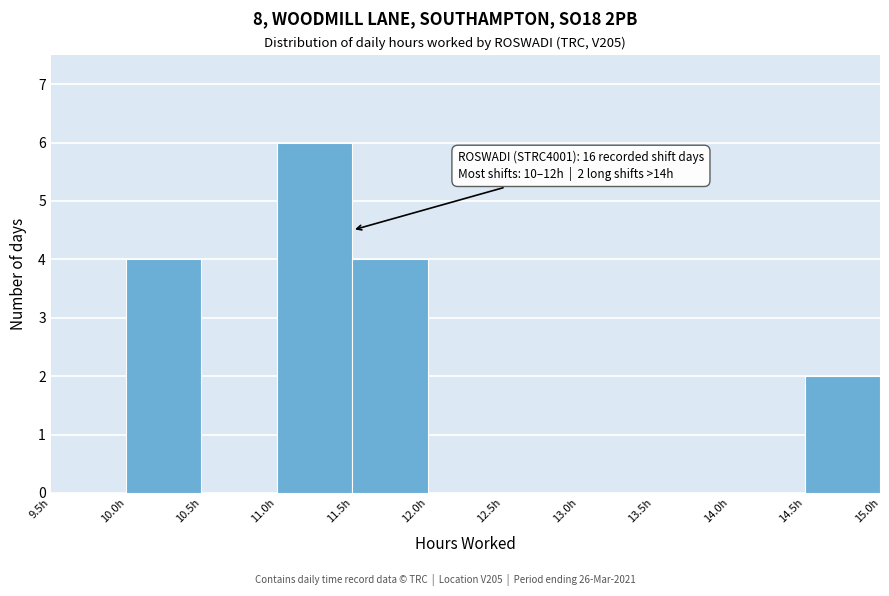

Which range on the x-axis has the tallest bar?

11.0 to 11.5